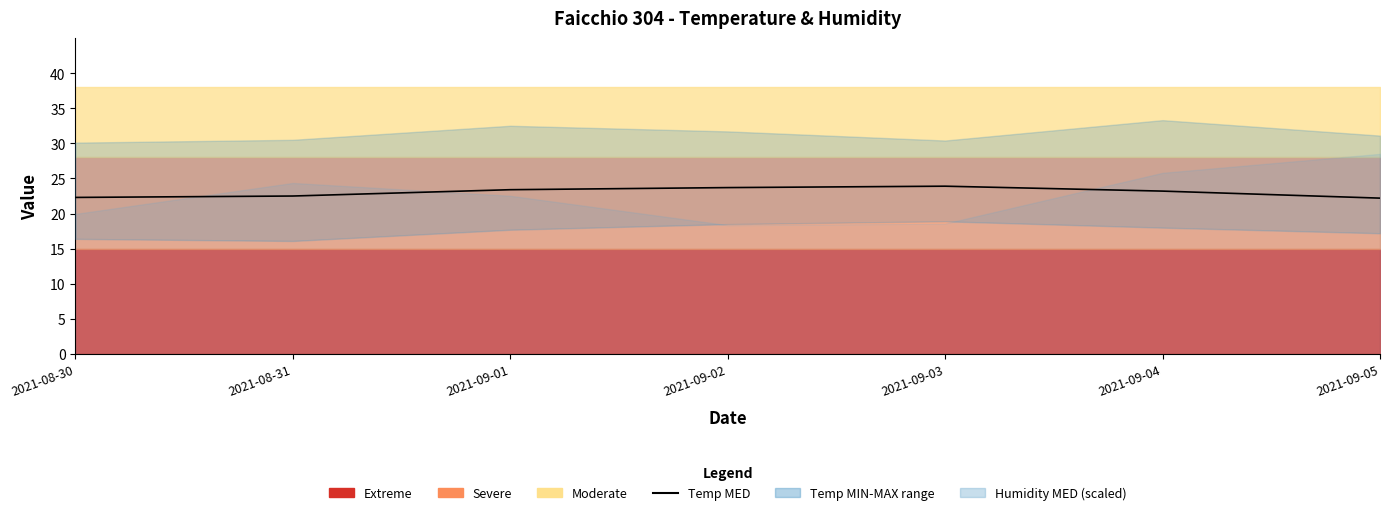

The value at 2021-09-02 is 38.2. True or false?

False